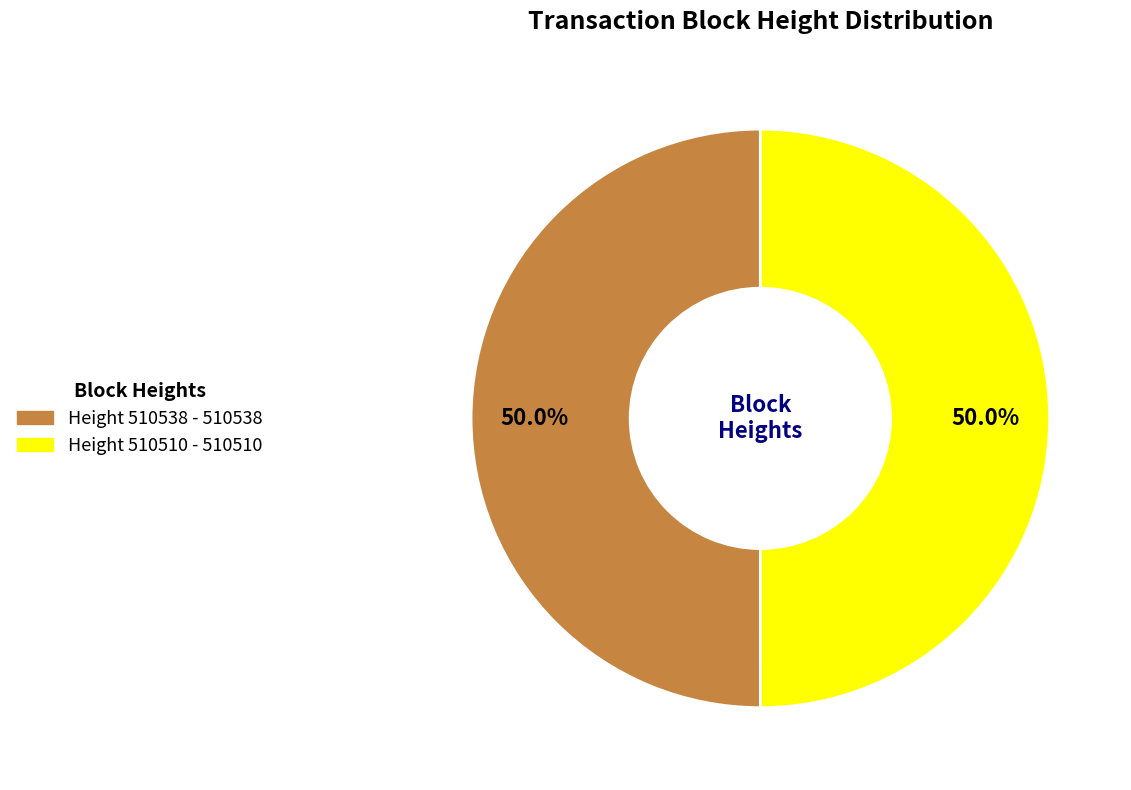

True or false: Height 510538 accounts for 50% of the total.

True